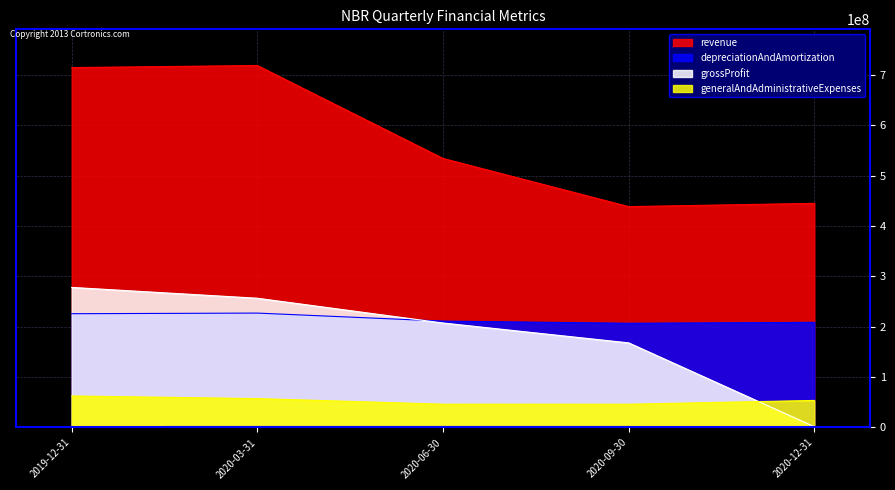

Which series has the largest total across all categories?

revenue